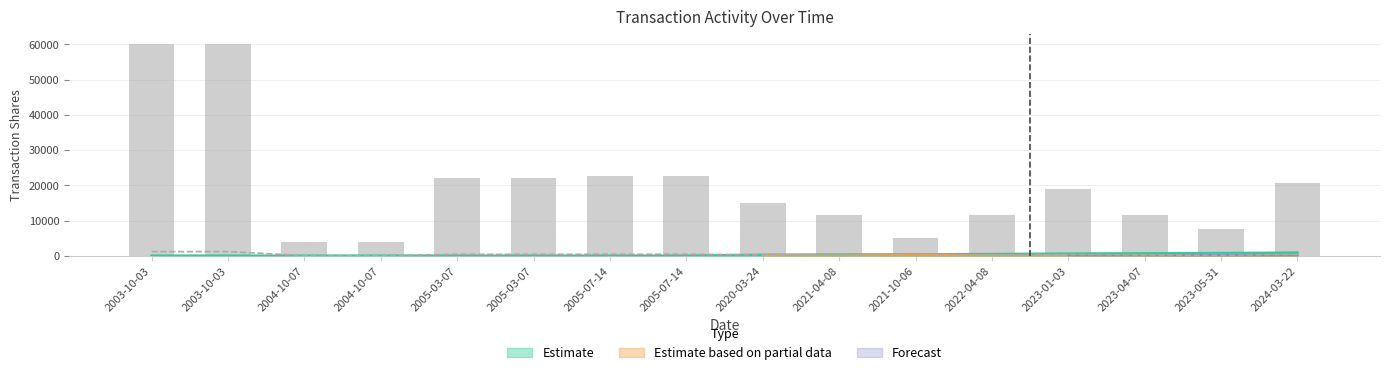

What is the label of the 4th bar from the right?

2023-01-03